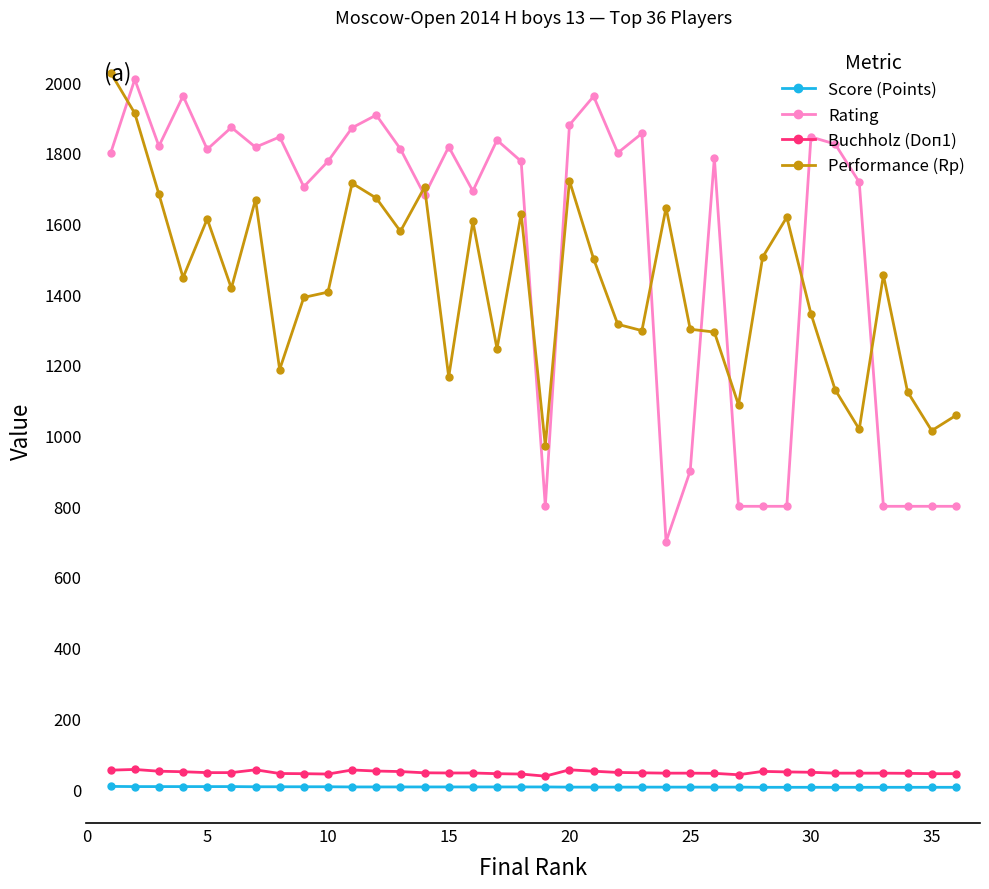

Rank the series by their maximum value, from lowest to highest.

Score (Points), Buchholz (Doп1), Rating, Performance (Rp)